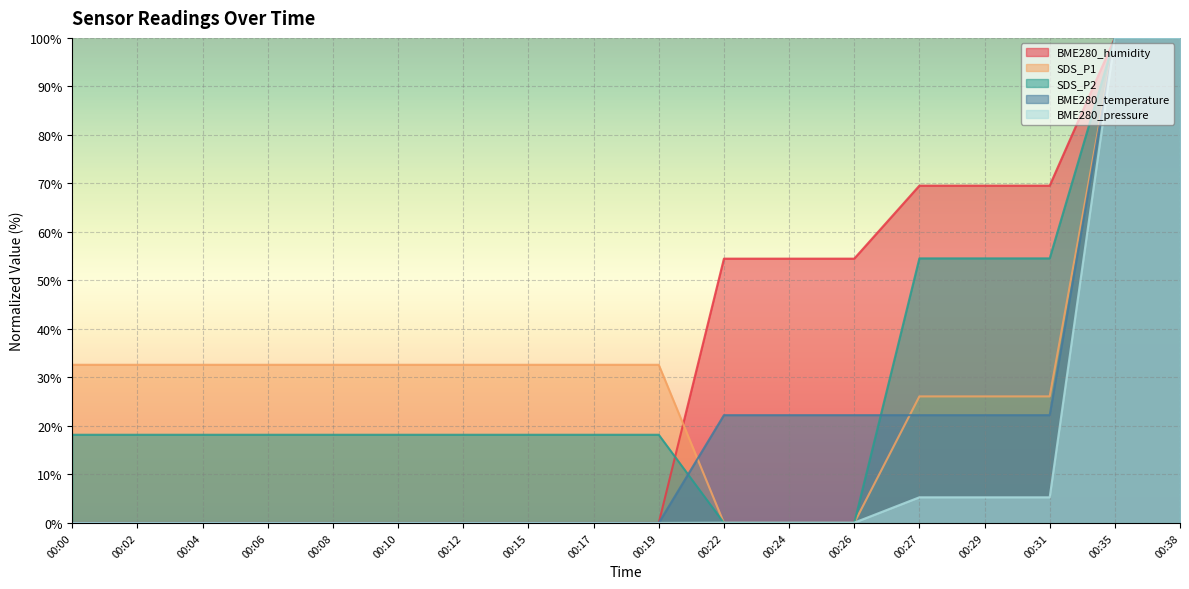

Between 00:27 and 00:31, which is larger?

00:27